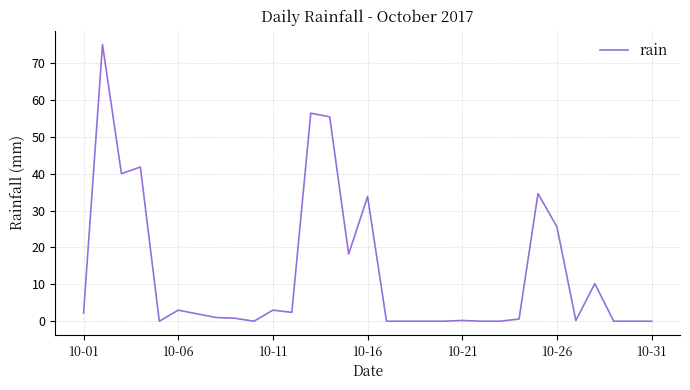

What is the maximum value shown in the chart?

75.0